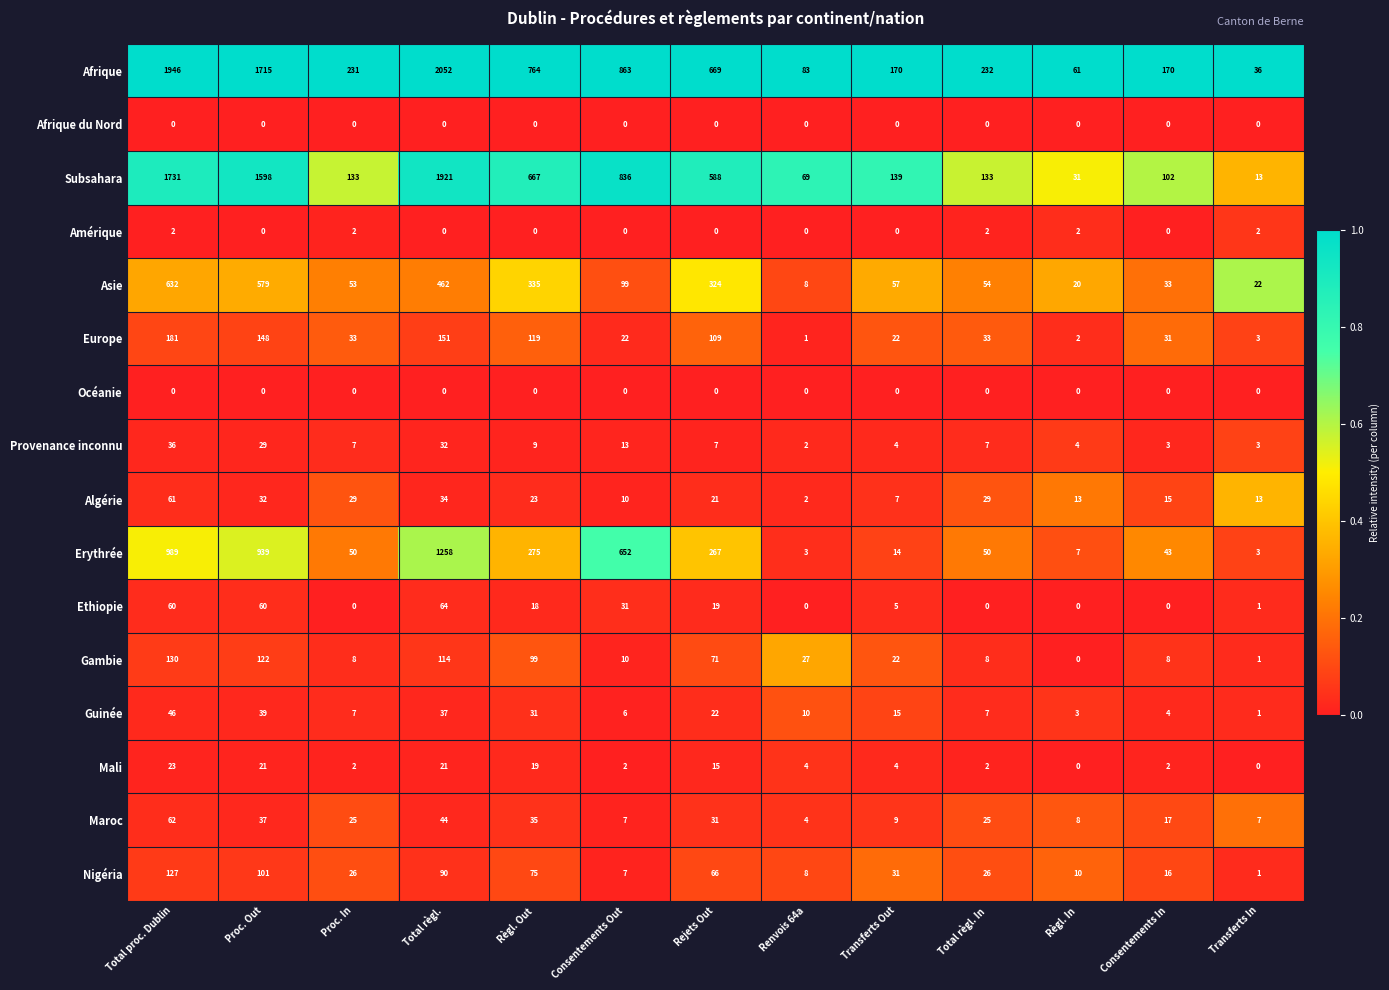

The value of Ethiopie at Consentements Out is 54. True or false?

False